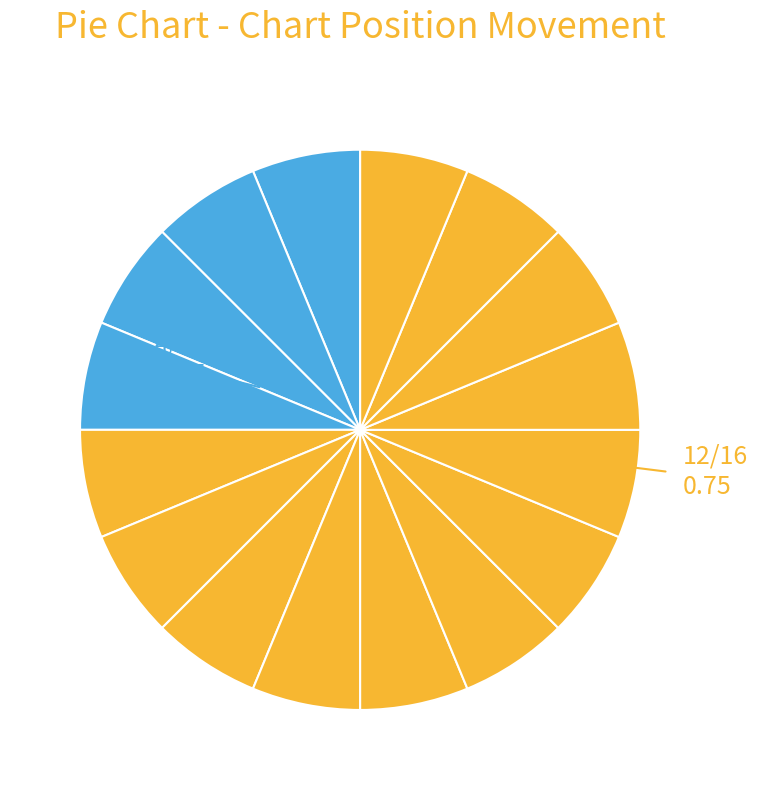

How many segments does this pie chart have?

16